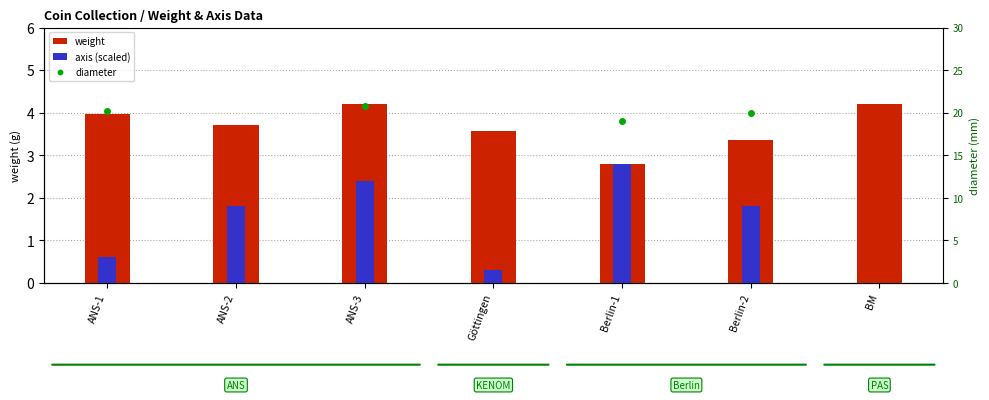

At which category is the sum across all series the highest?

ANS-3